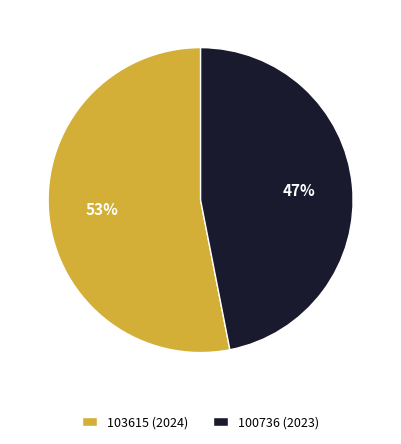

Combined, do 103615 (2024) and 100736 (2023) account for over 50%?

Yes